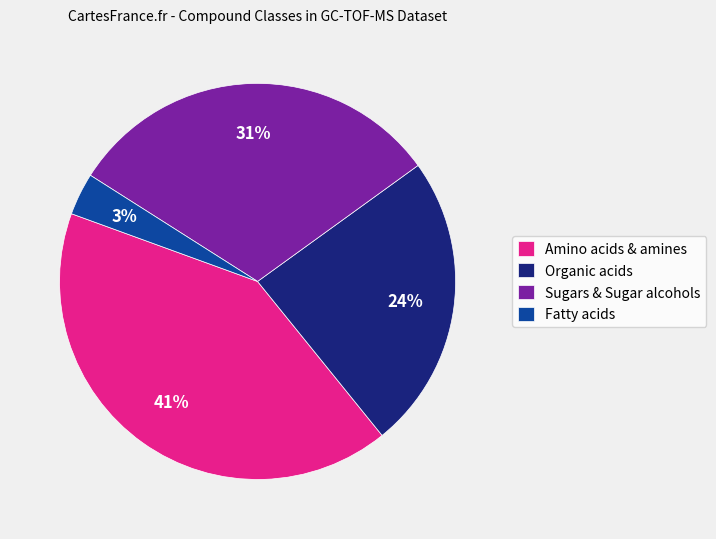

Rank the categories by value from lowest to highest.

Fatty acids, Organic acids, Sugars & Sugar alcohols, Amino acids & amines